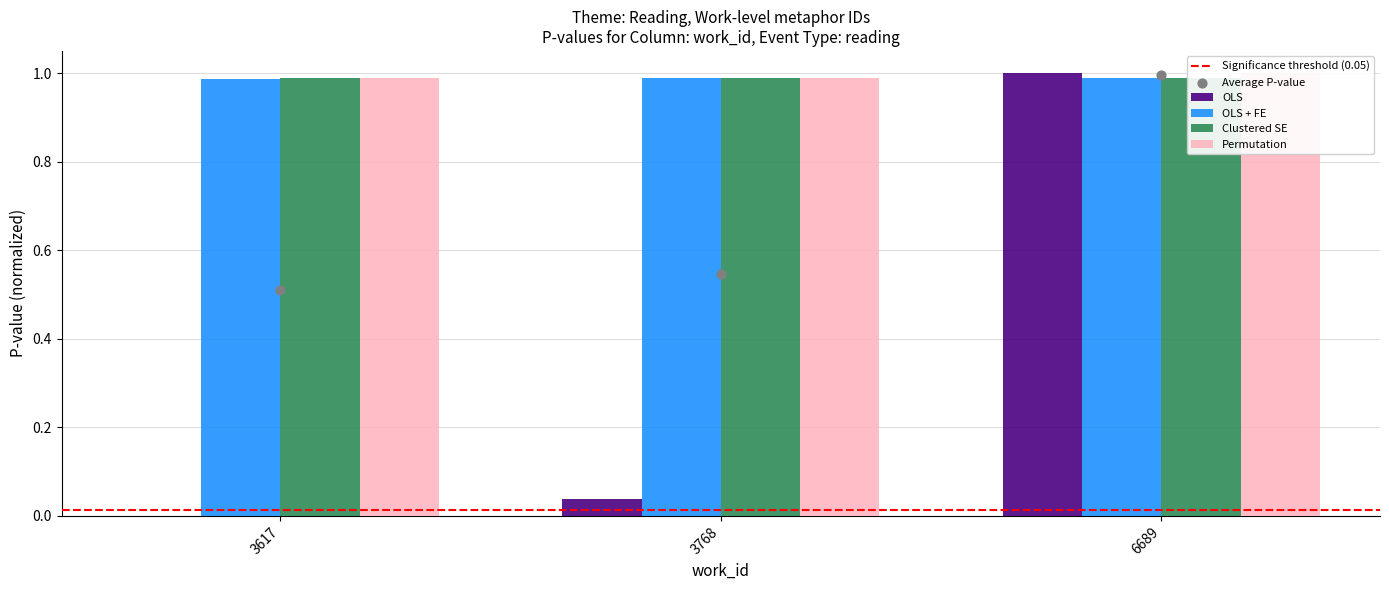

Which series has the largest Y range (max minus min)?

OLS